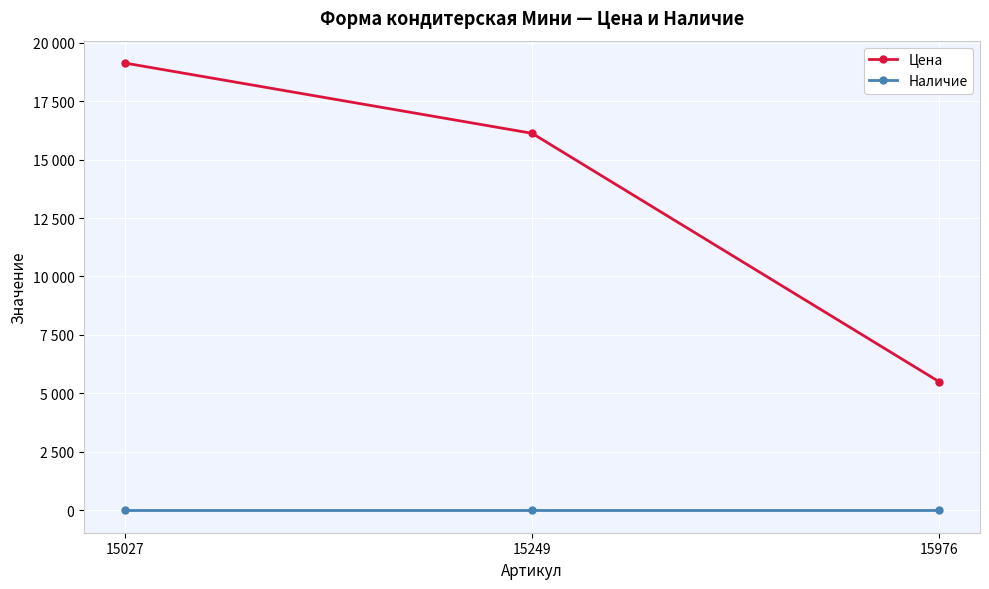

What are all the series names shown in the legend?

Цена, Наличие